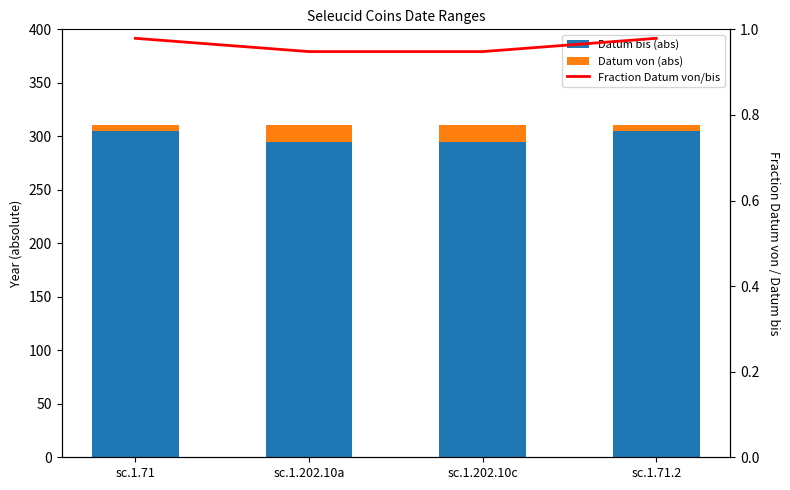

How many data points in Datum von (abs) are less than 16?

2